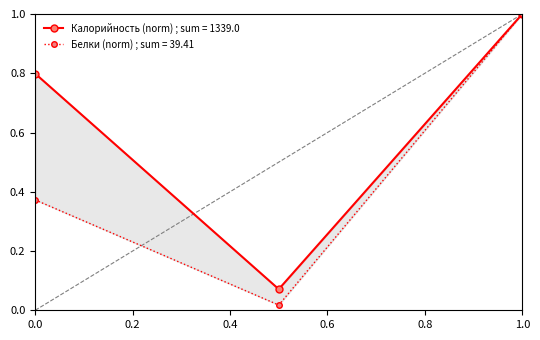

How many data points does each series have?

3